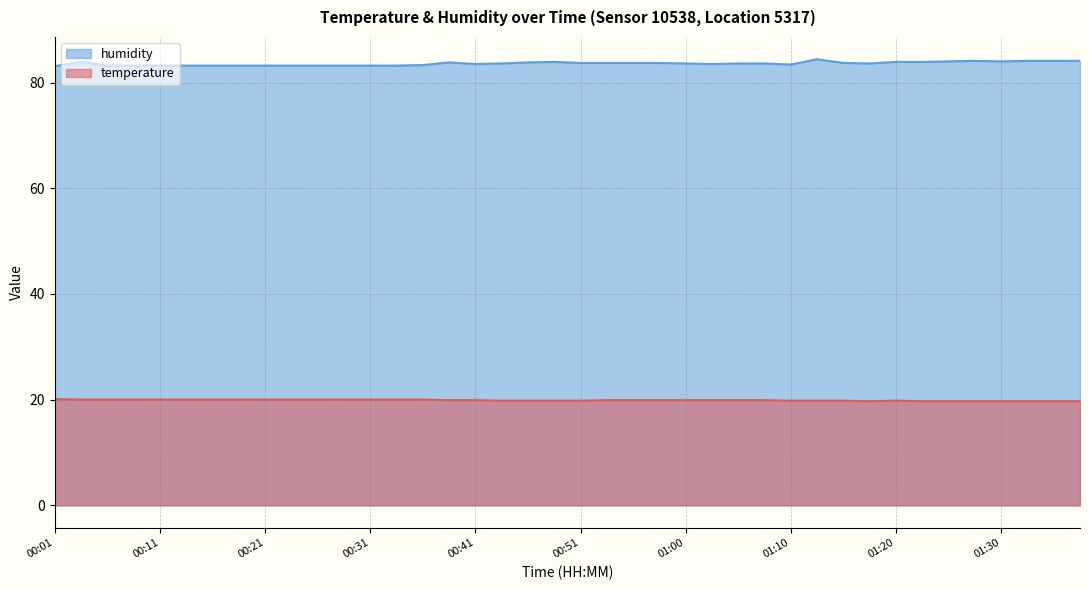

The temperature series shows 33.4 at 00:28. True or false?

False